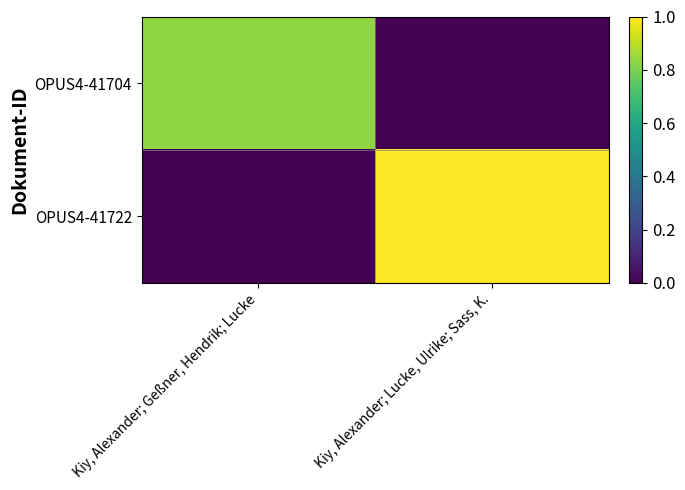

Which label corresponds to the largest value in the chart?

Kiy, Alexander; Lucke, Ulrike; Sass, K.